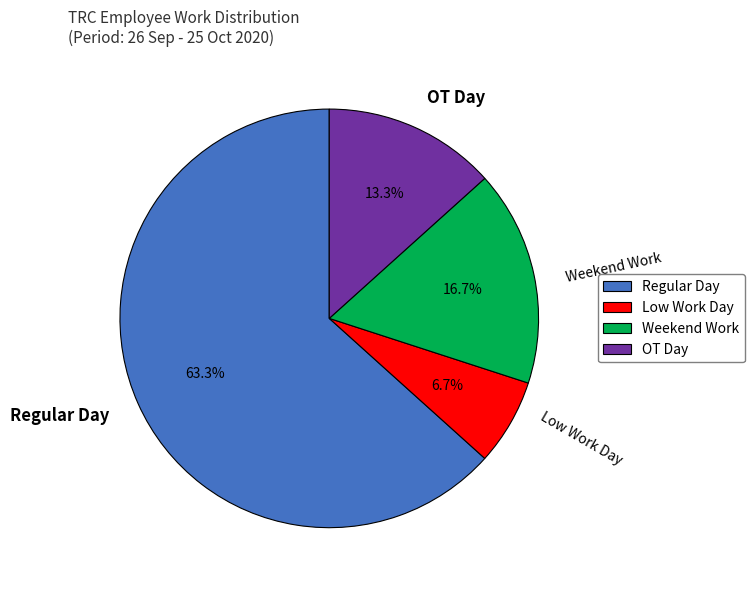

What is the majority slice?

Regular Day